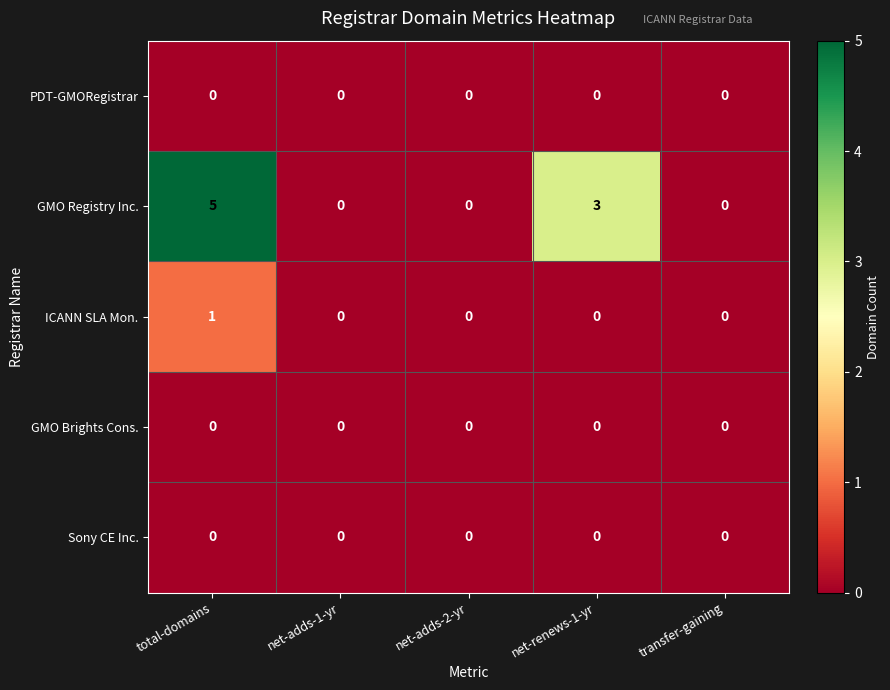

The Sony CE Inc. series shows 0 at net-renews-1-yr. True or false?

True